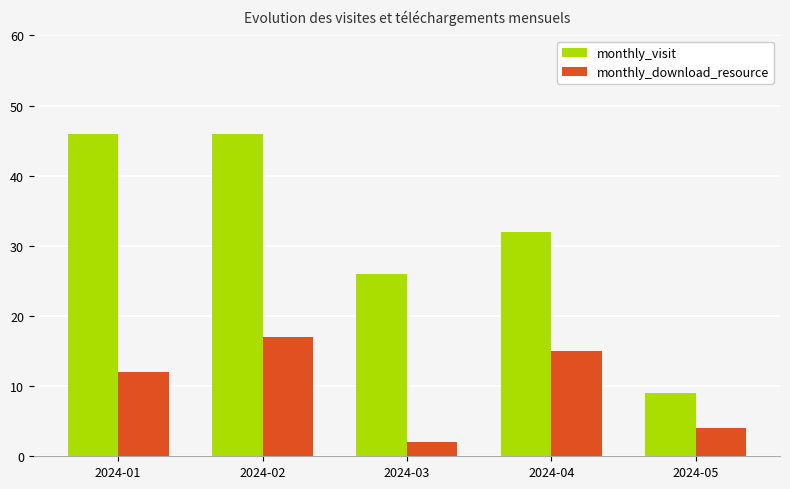

What is the value of the monthly_download_resource bar at the 1st from the left?

12